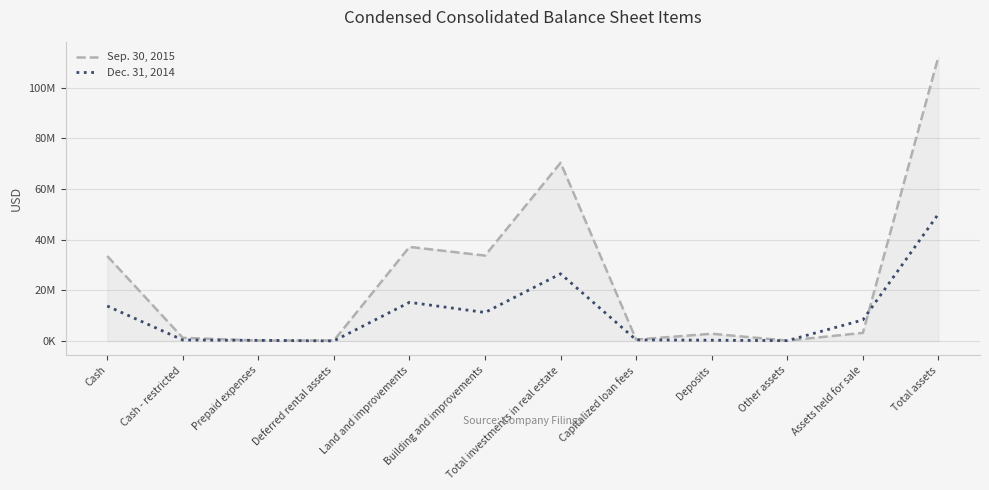

What is the value of the Dec. 31, 2014 point at the 11th from the left?

8313000